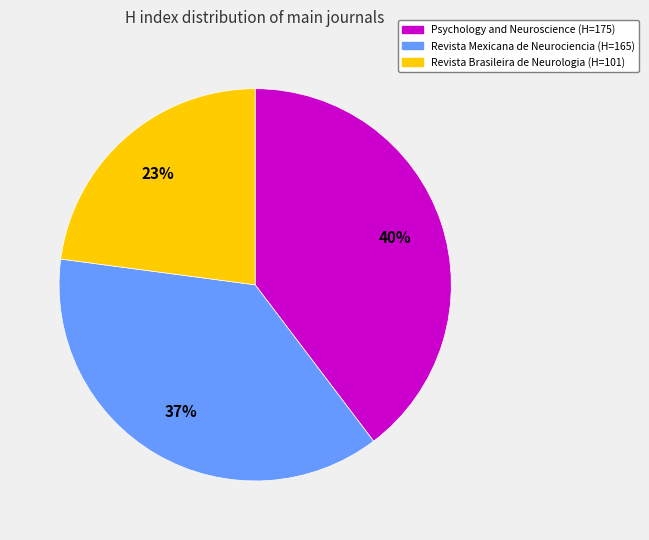

Is there a majority slice in this chart?

No